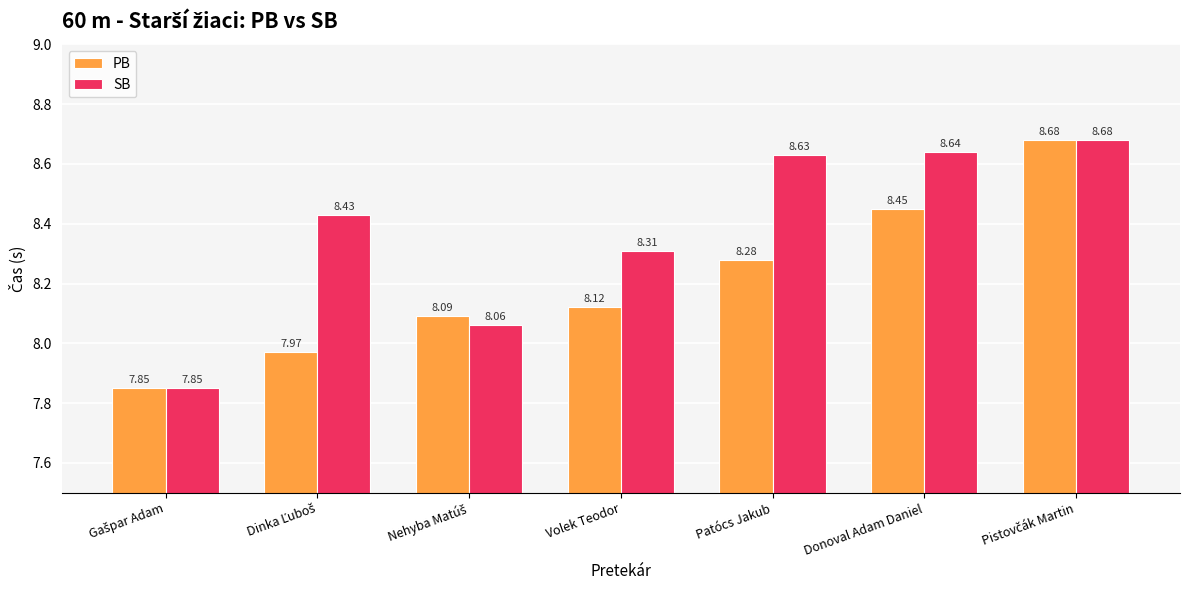

Is the value of PB at Patócs Jakub greater than the value of SB at Patócs Jakub?

No